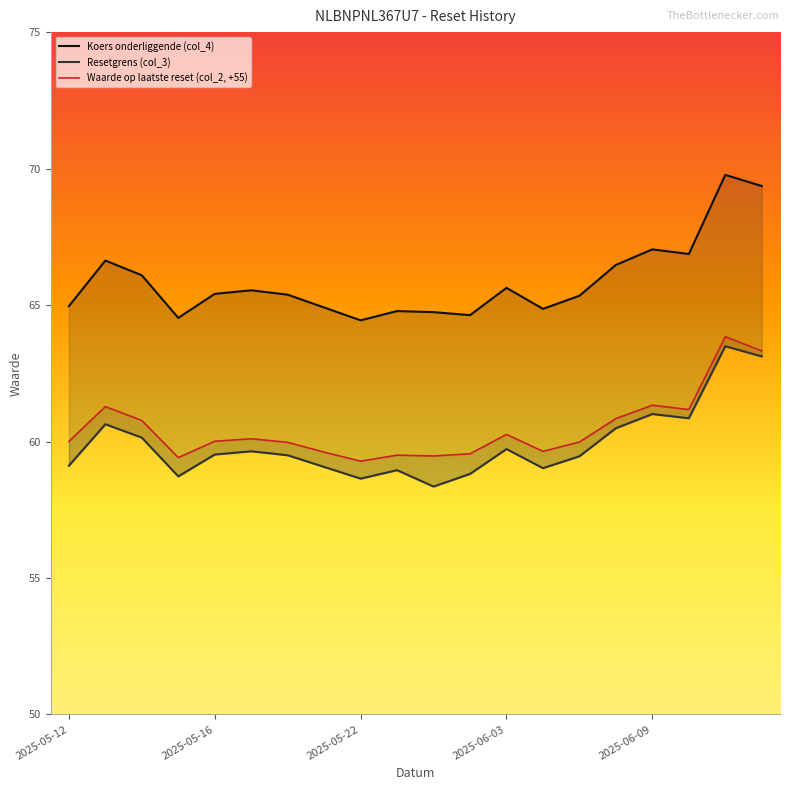

What is the difference between the maximum and minimum values in the Waarde op laatste reset (col_2) series?

4.6